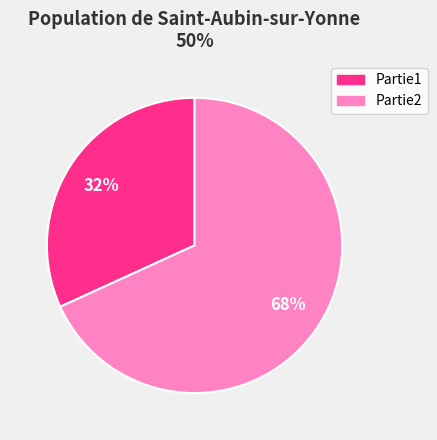

What is the smallest slice in the pie chart?

Partie1